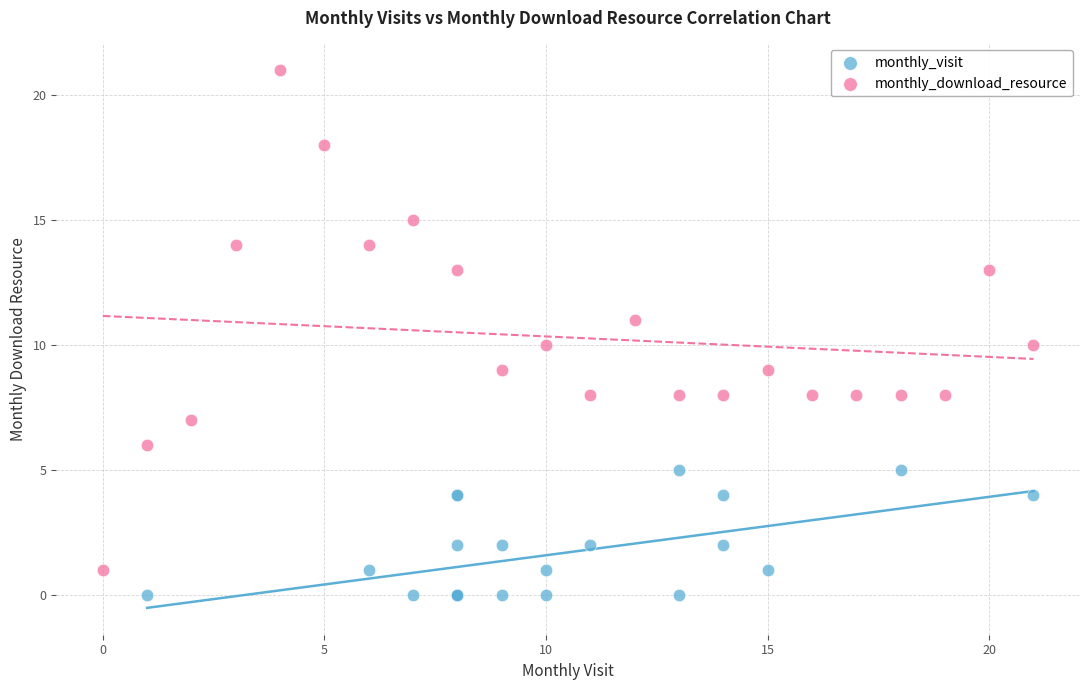

Which series reaches the maximum Y coordinate?

monthly_download_resource